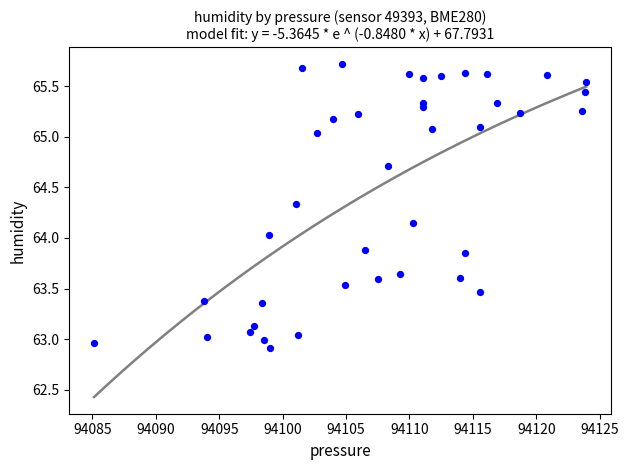

What is the range of X values (max minus min)?

38.8